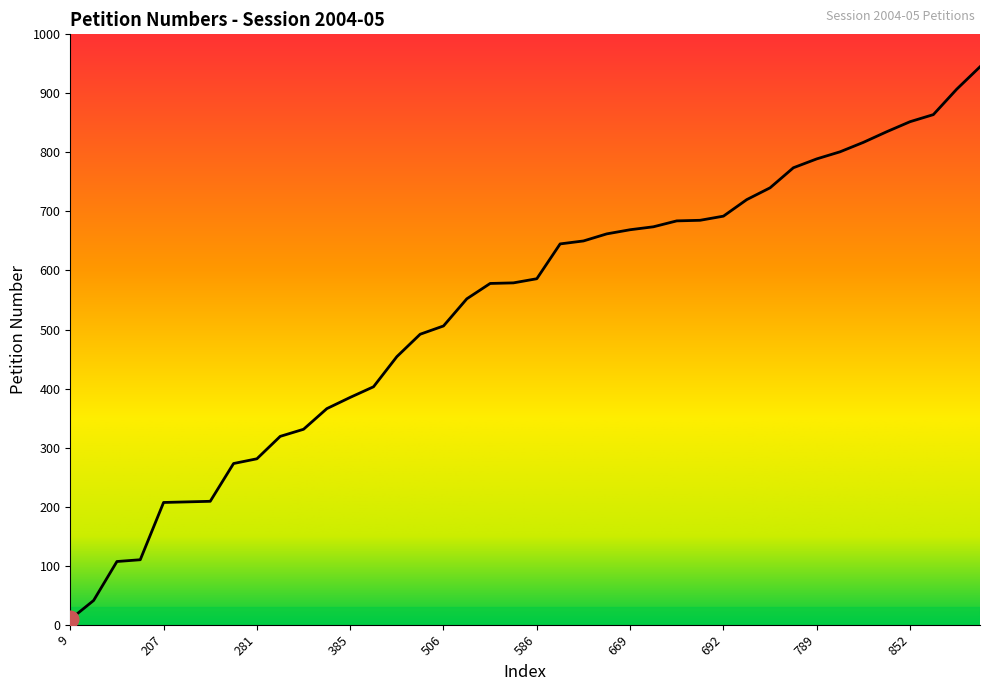

What is the greatest value displayed?

945